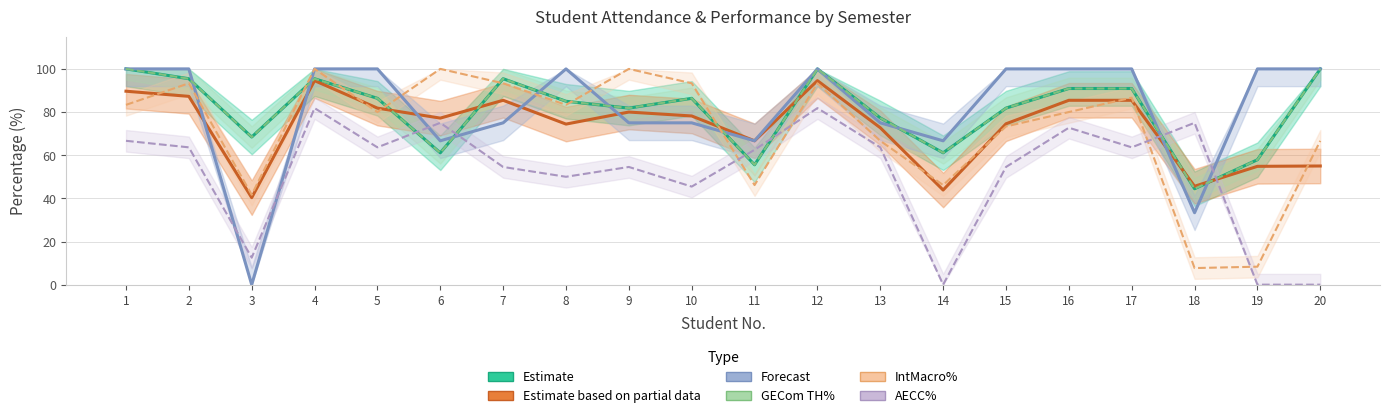

How many data points in Estimate based on partial data are above 78?

10